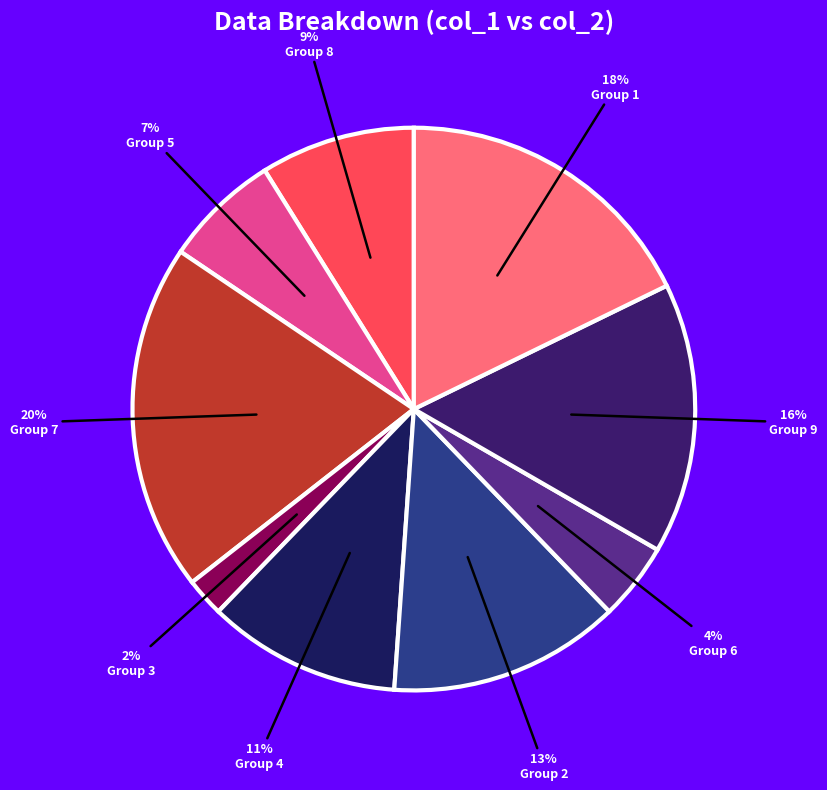

How many segments does this pie chart have?

9